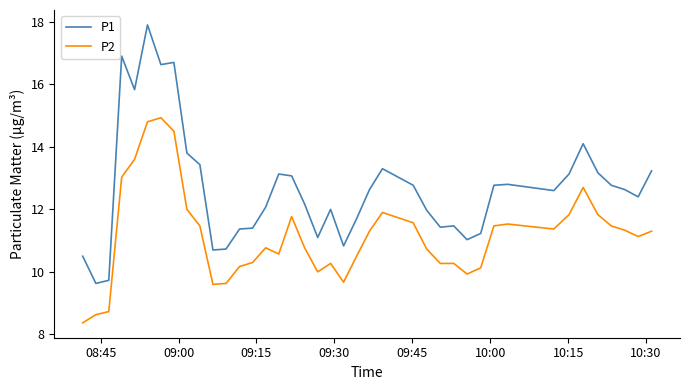

How many values in the P2 series are below 11?

19